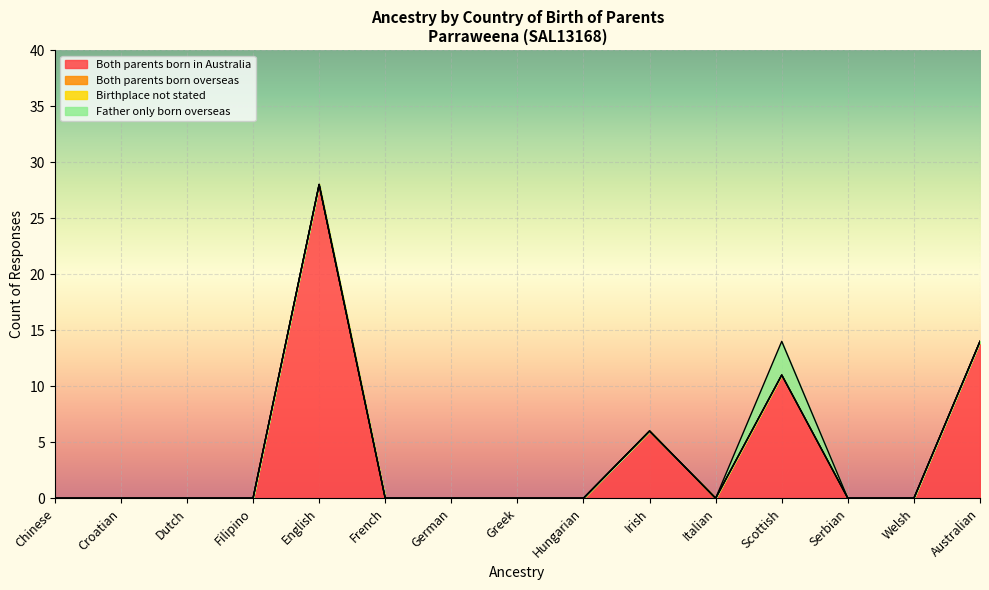

In Both parents born in Australia, how many points are higher than both neighbors (excluding endpoints)?

3